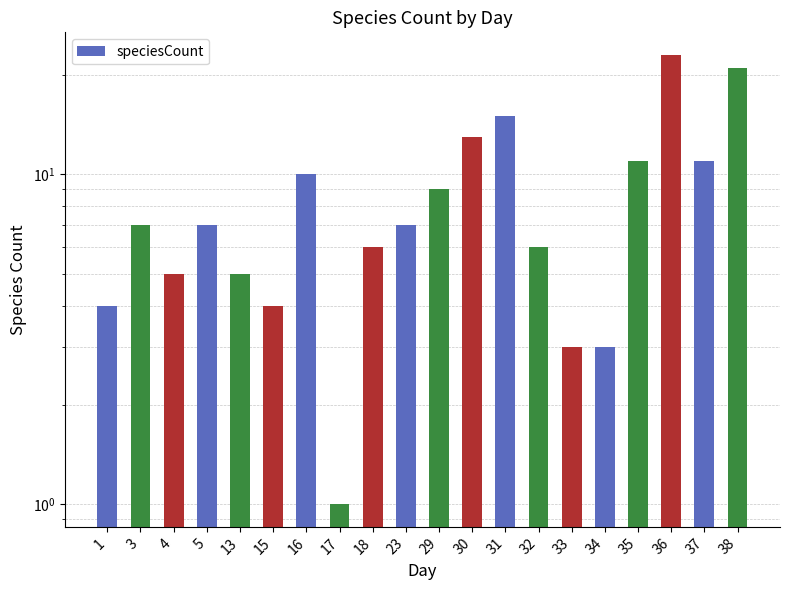

Rank the categories by value from highest to lowest.

36, 38, 31, 30, 35, 37, 16, 29, 3, 5, 23, 18, 32, 4, 13, 1, 15, 33, 34, 17